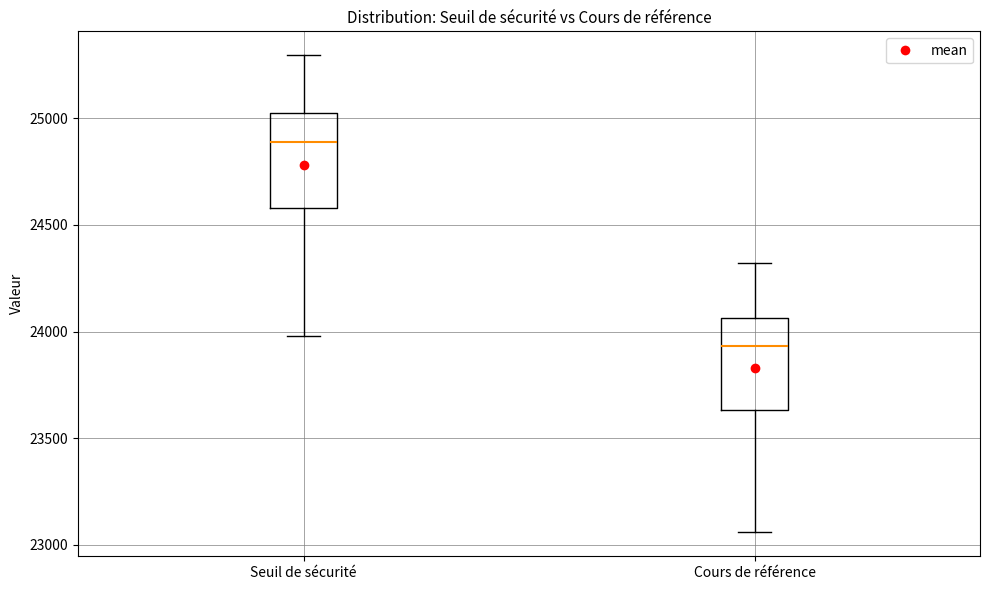

Reading left to right, transcribe this box plot: for each box, give where its median line is, the range the box spans, and where its two whiskers end, as read against the y-axis. The values are not printed on the chart, so give them approximately, as read against the axis.

Seuil de sécurité: median 24900, box 24600 to 25050, whiskers 24000 to 25300
Cours de référence: median 23950, box 23650 to 24050, whiskers 23050 to 24300